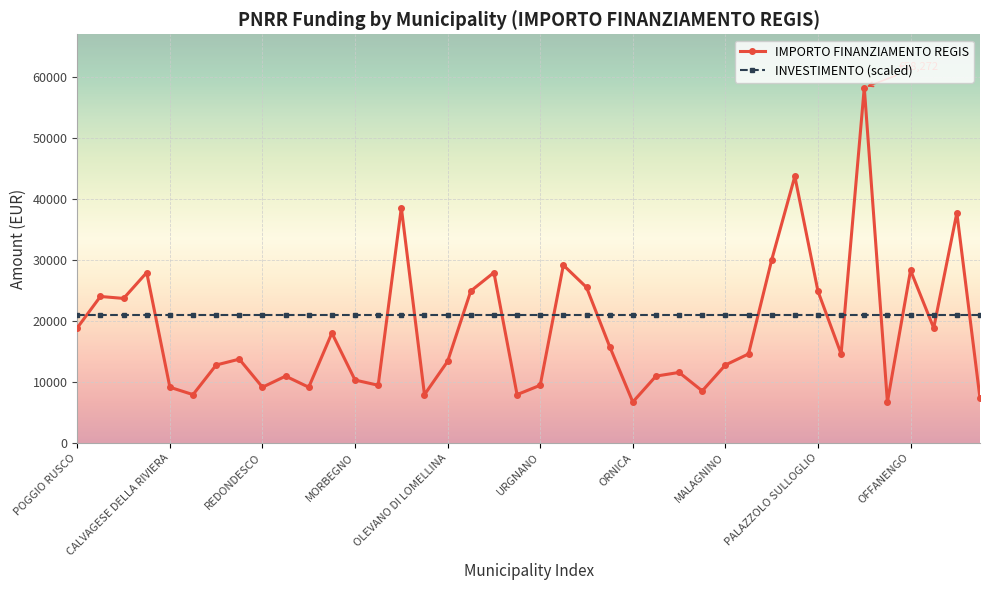

What is the lowest value of the INVESTIMENTO (scaled) series?

21000